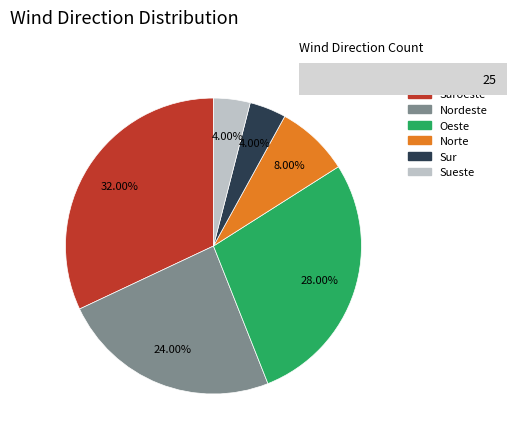

To the nearest percent, what is the combined percentage of Suroeste and Oeste?

60%